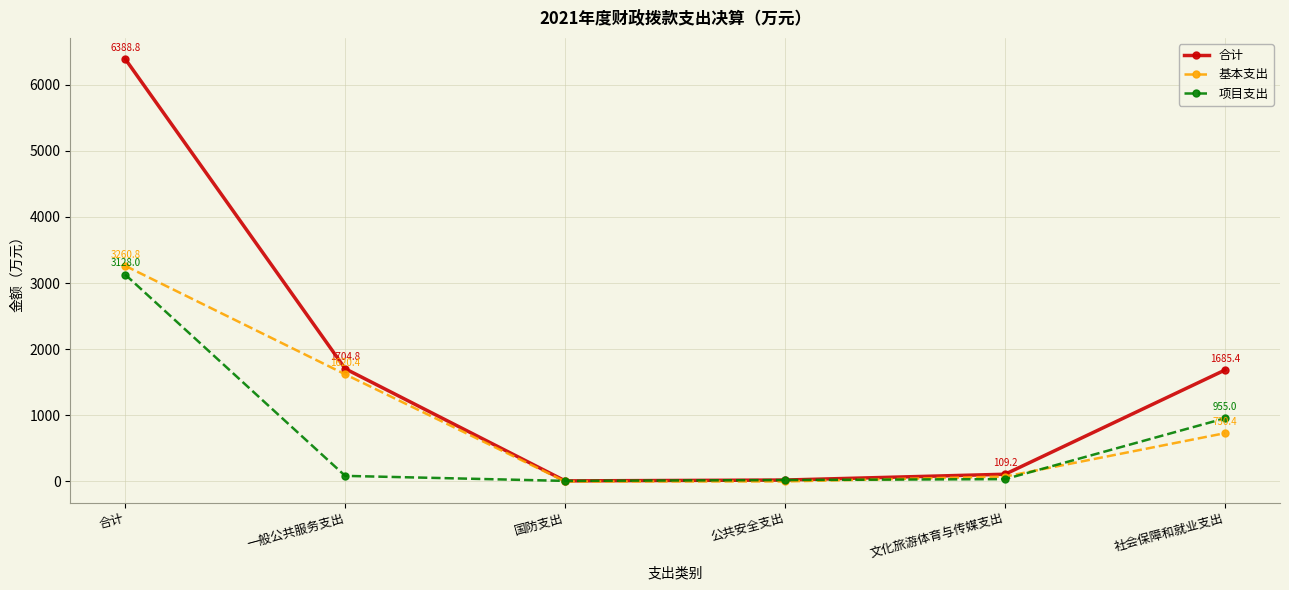

Count the number of categories in the chart.

6